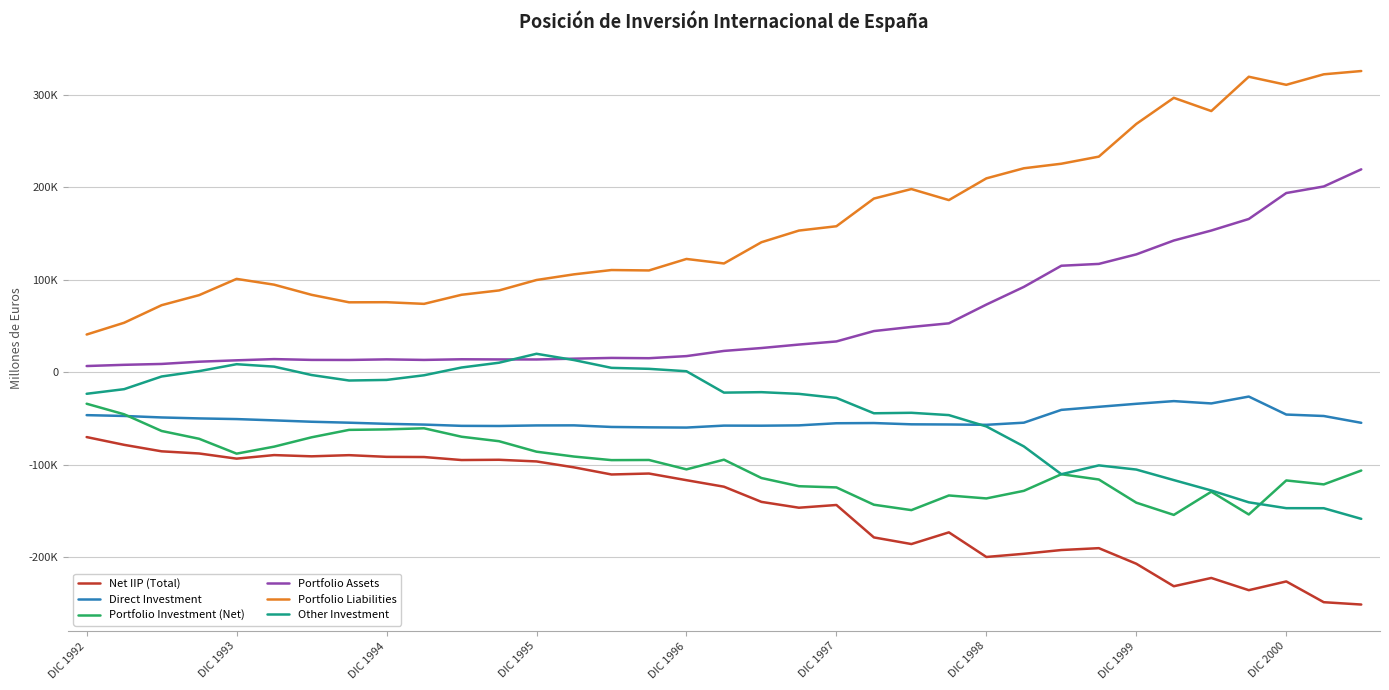

What are all the series names shown in the legend?

Net IIP (Total), Direct Investment, Portfolio Investment (Net), Portfolio Assets, Portfolio Liabilities, Other Investment